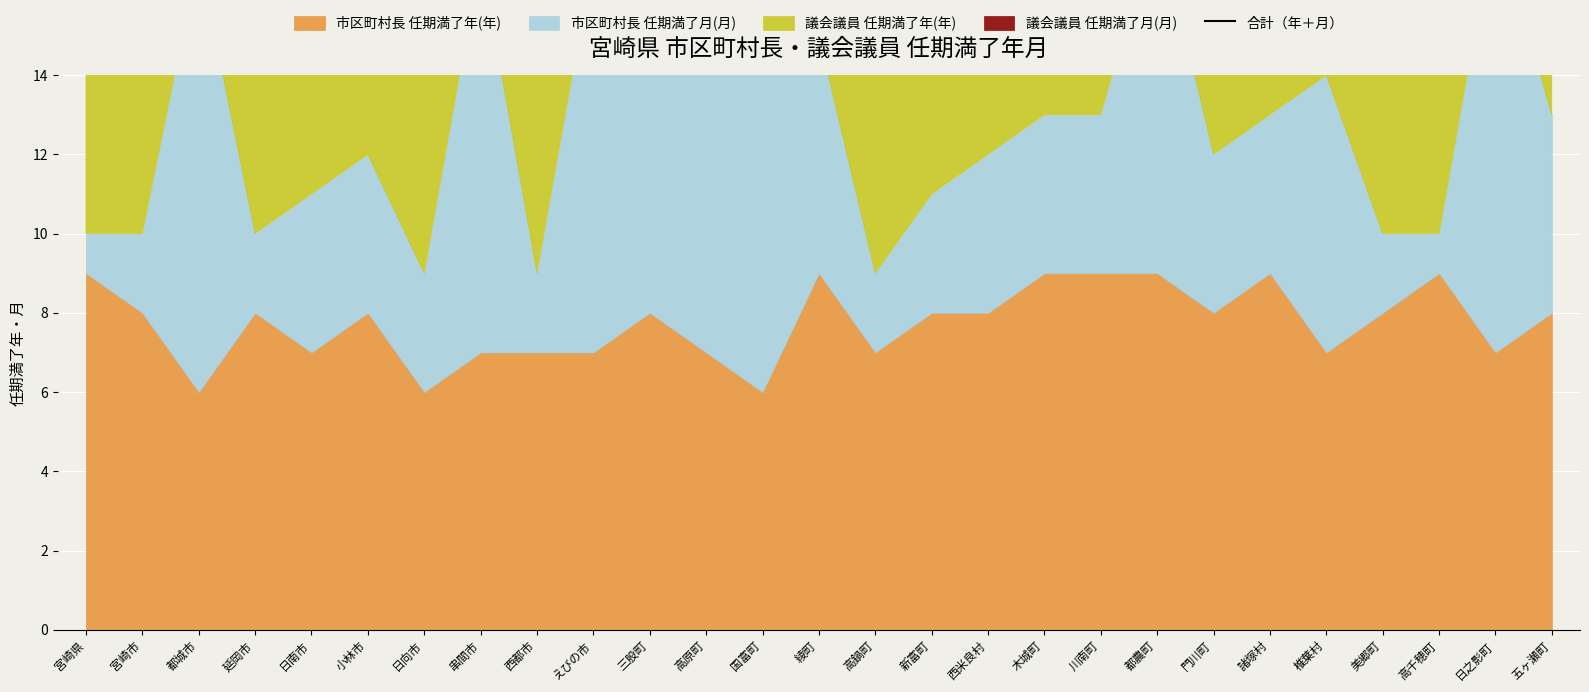

Is it true that the value at 小林市 is 25?

True